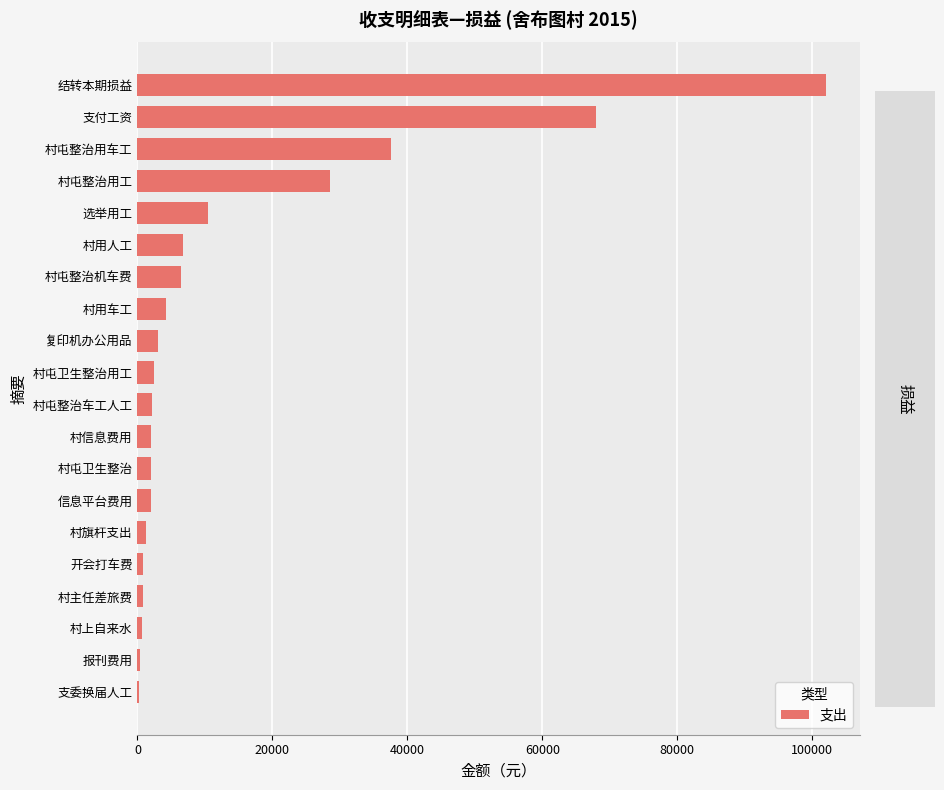

Is it true that the value at 村屯整治机车费 is 6500?

True